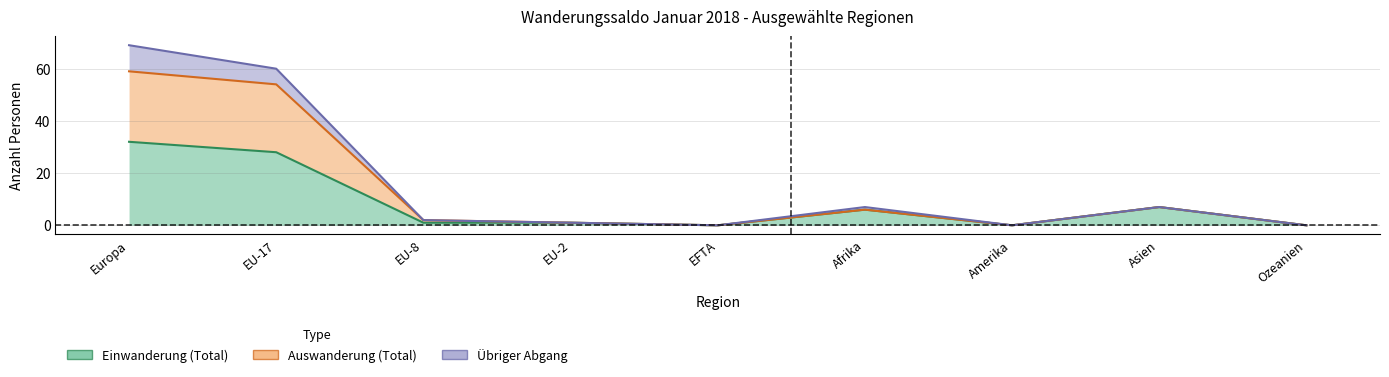

How many values in the Einwanderung (Total) series are below 1?

3